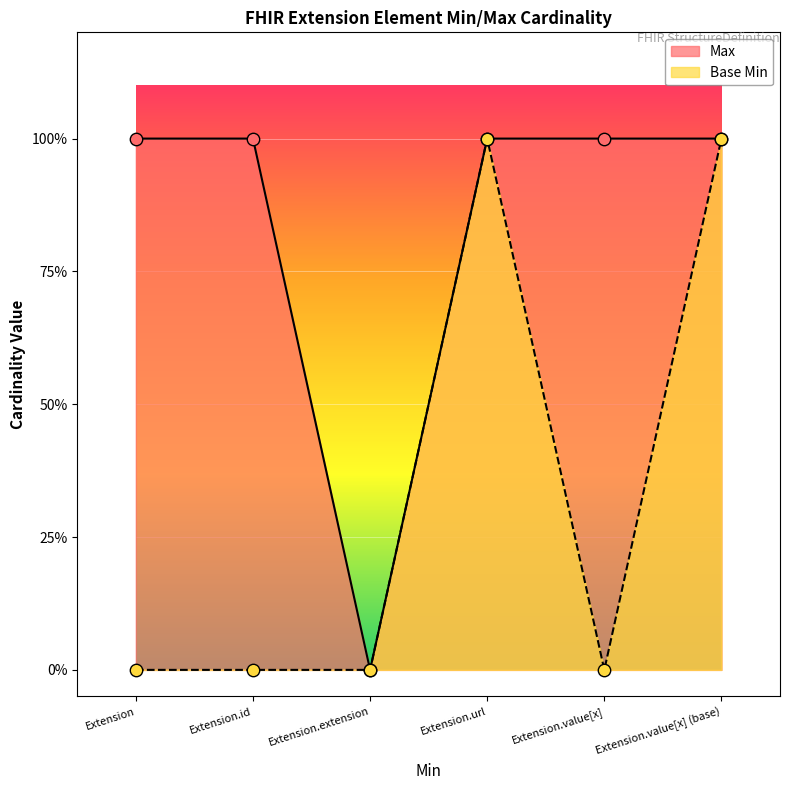

Which series contains the lowest Y value?

Max